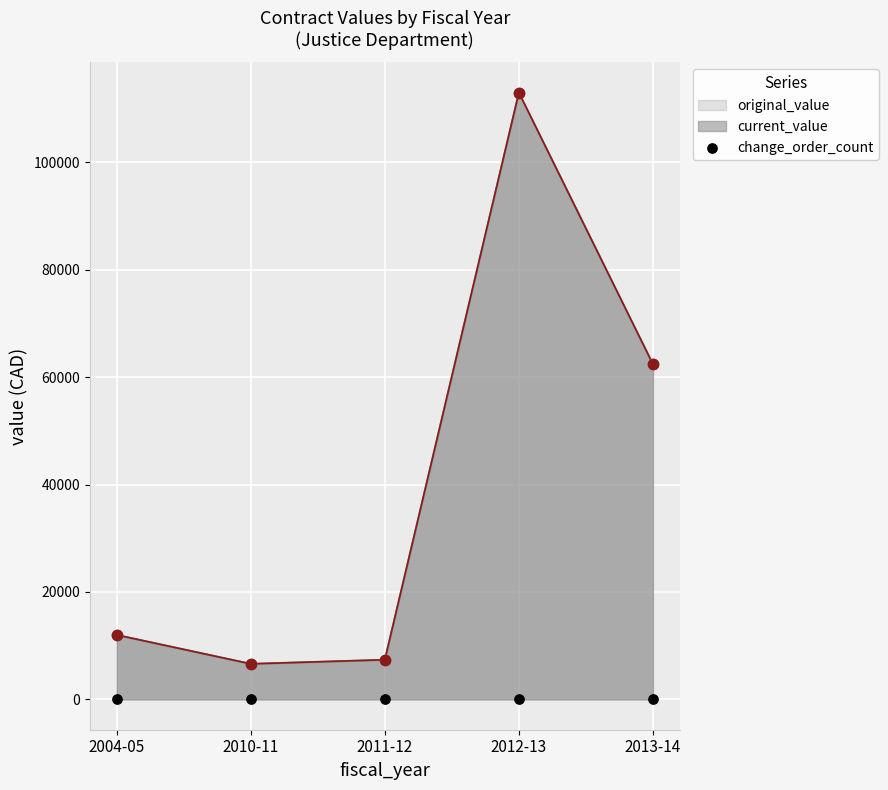

What is the total value across all series at 2004-05?

24000.0